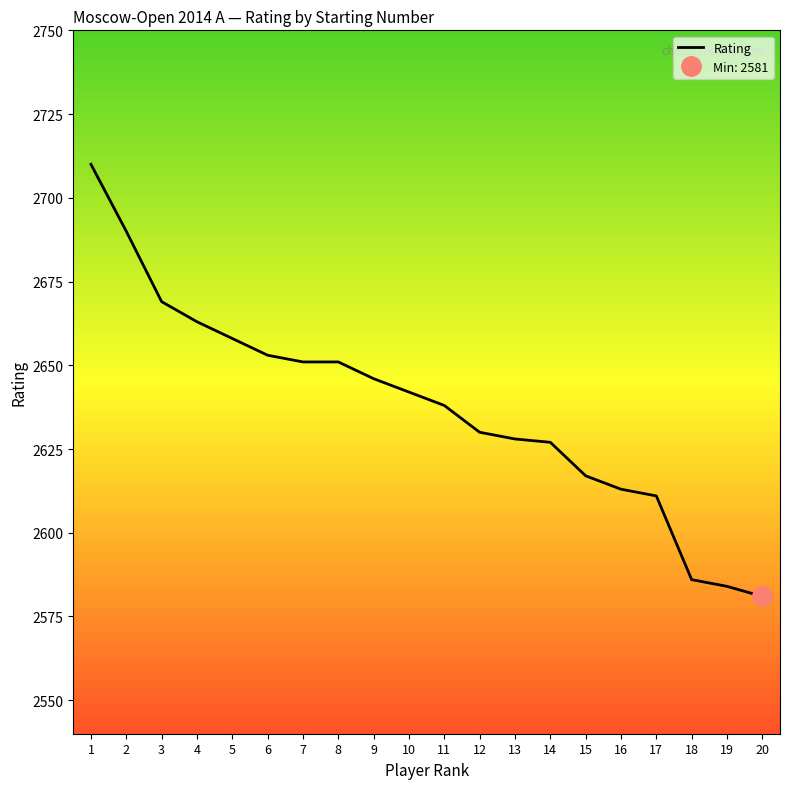

What is the average value?

2637